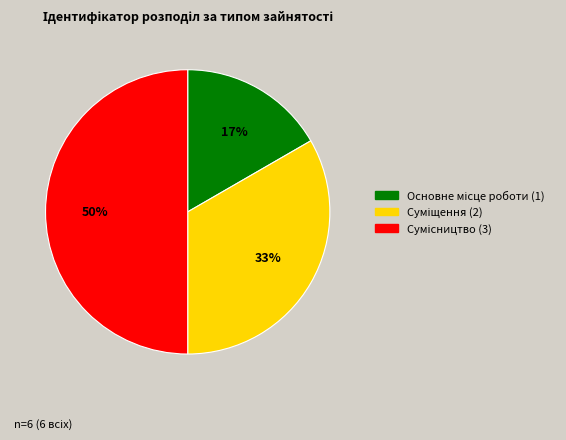

Approximately how many times larger is the value at Сумісництво compared to Суміщення?

1.5